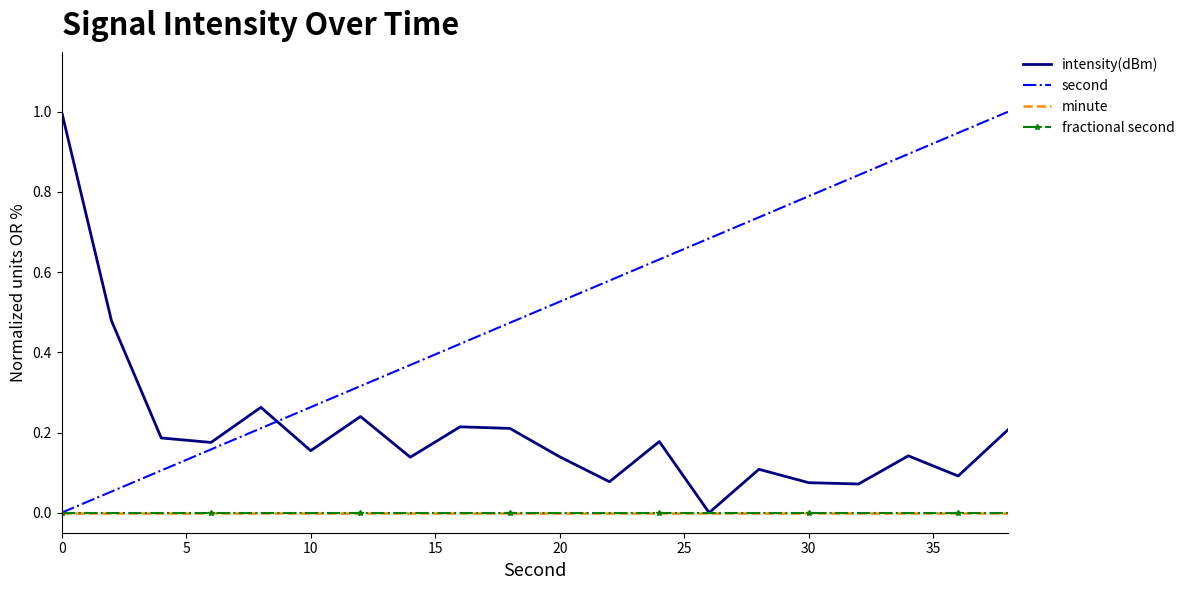

True or false: second and intensity(dBm) intersect in this chart.

True